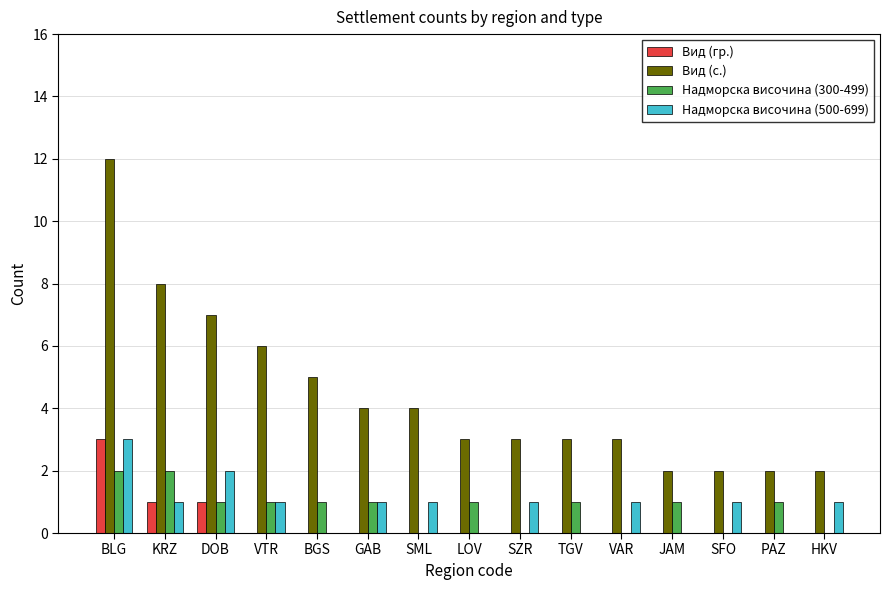

What are all the series names shown in the legend?

Вид (гр.), Вид (с.), Надморска височина (300-499), Надморска височина (500-699)